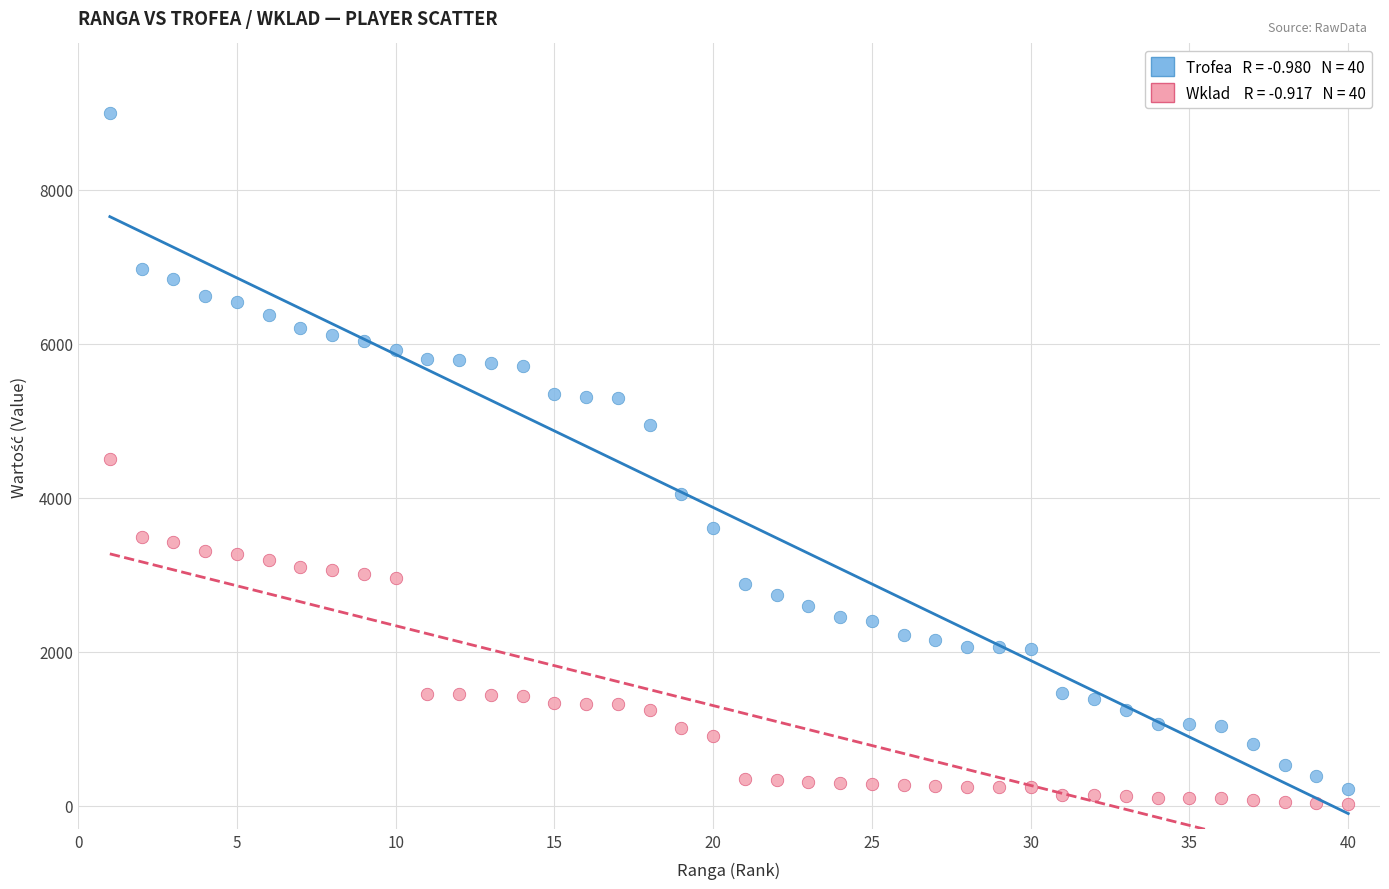

Across all data points, what is the range of X values (max minus min)?

39